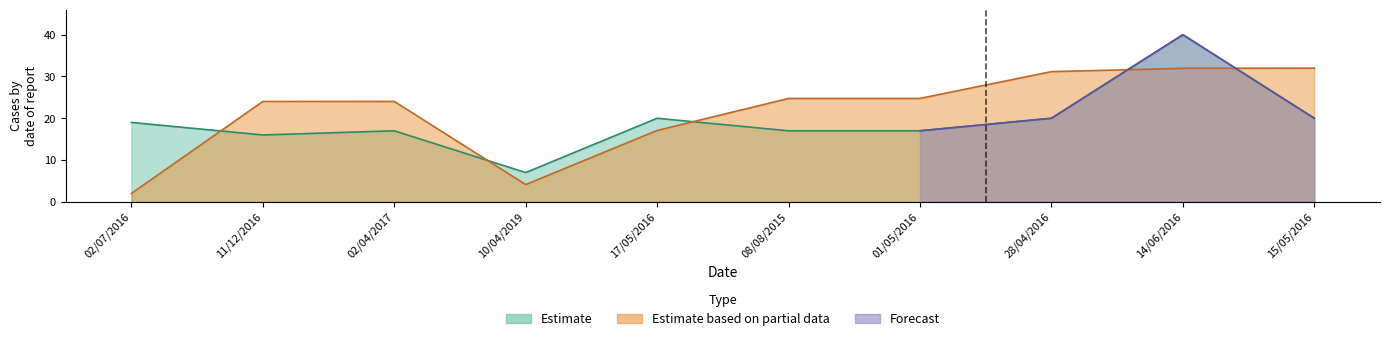

Where does the Estimate series first go above 19?

17/05/2016